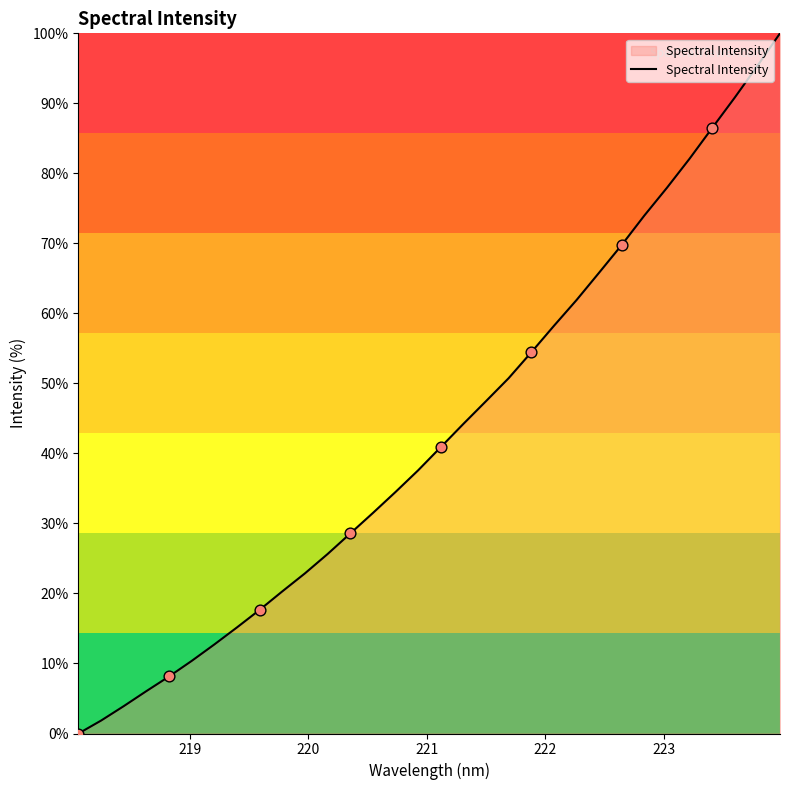

What is the difference between the maximum and minimum values?

100.0